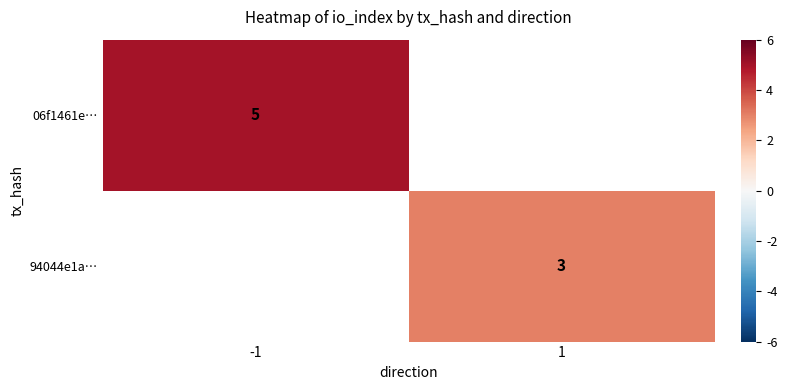

What is the minimum value shown in the chart?

3.0